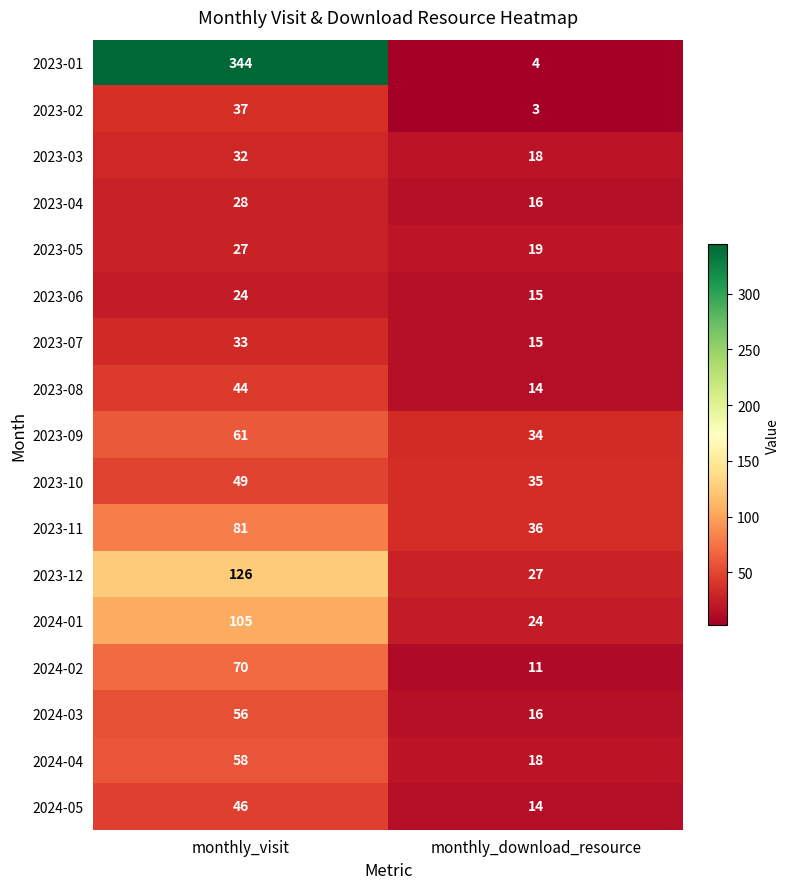

Is it true that 2024-01 equals 162 at monthly_visit?

False